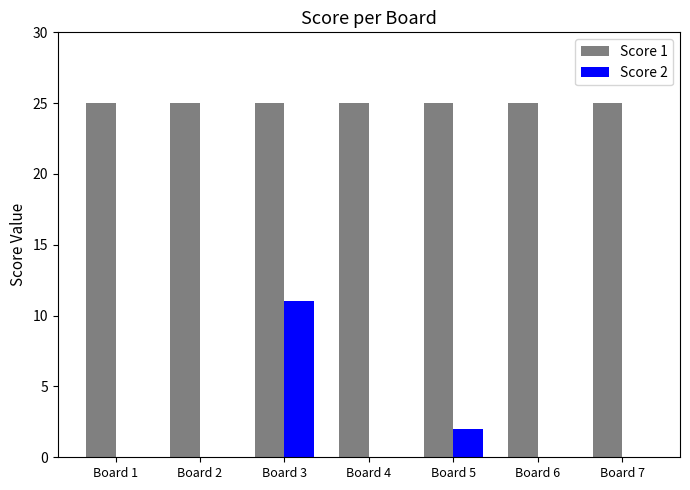

What are all the series names shown in the legend?

Score 1, Score 2